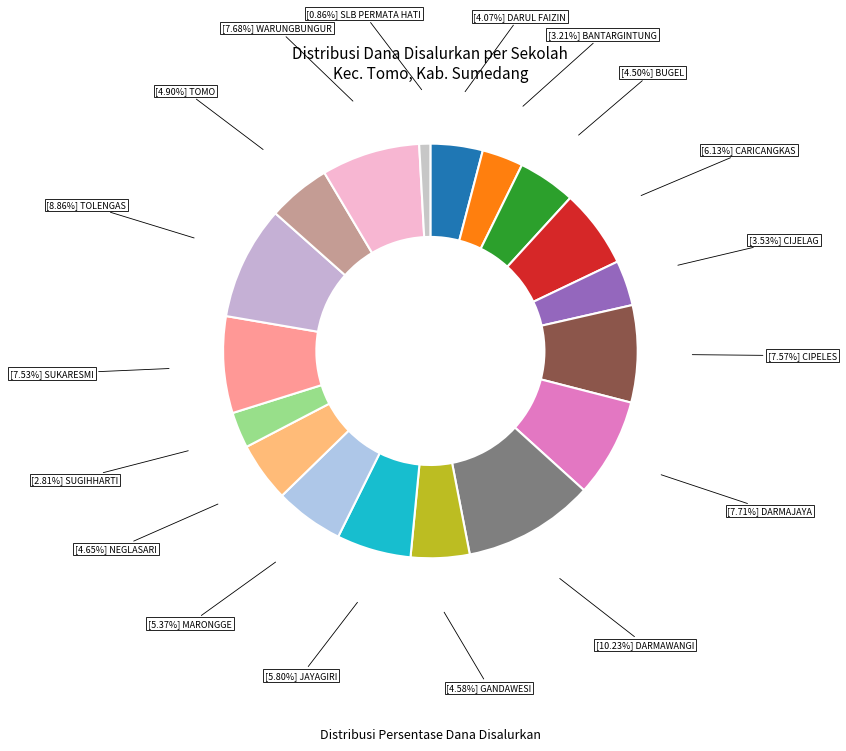

How many slices are in this pie chart?

18